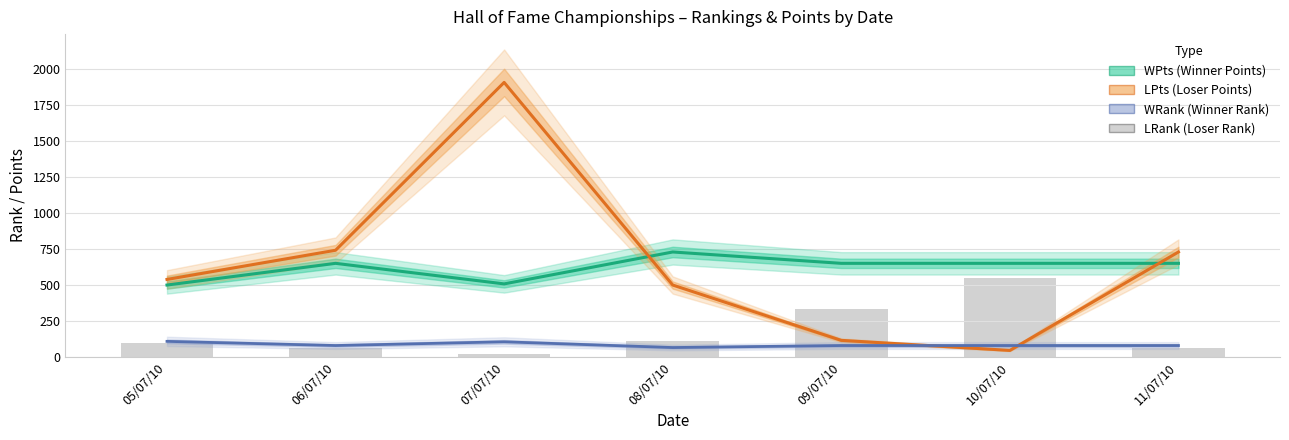

Reading left to right, list all the values displayed in this chart.

WPts (Winner Points): 05/07/10=500	06/07/10=651	07/07/10=508	08/07/10=730	09/07/10=651	10/07/10=651	11/07/10=651
LPts (Loser Points): 05/07/10=539	06/07/10=742	07/07/10=1910	08/07/10=500	09/07/10=115	10/07/10=45	11/07/10=730
WRank (Winner Rank): 05/07/10=108	06/07/10=79	07/07/10=105	08/07/10=65	09/07/10=79	10/07/10=79	11/07/10=79
LRank (Loser Rank): 05/07/10=99	06/07/10=64	07/07/10=19	08/07/10=108	09/07/10=336	10/07/10=552	11/07/10=65